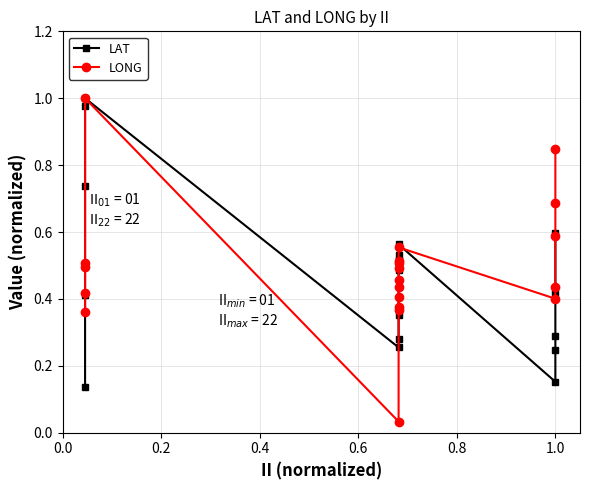

Reading right to left, what are all the values shown in this chart?

LAT: 0.6	0.4	0.3	0.2	0.2	0.6	0.5	0.5	0.5	0.5	0.5	0.4	0.4	0.3	0.3	1.0	1.0	0.7	0.4	0.1
LONG: 0.8	0.7	0.6	0.4	0.4	0.6	0.5	0.5	0.5	0.5	0.4	0.4	0.4	0.4	0.0	1.0	0.5	0.5	0.4	0.4